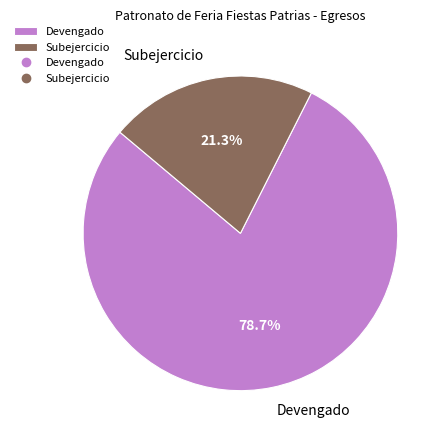

Count the number of slices in the pie.

2